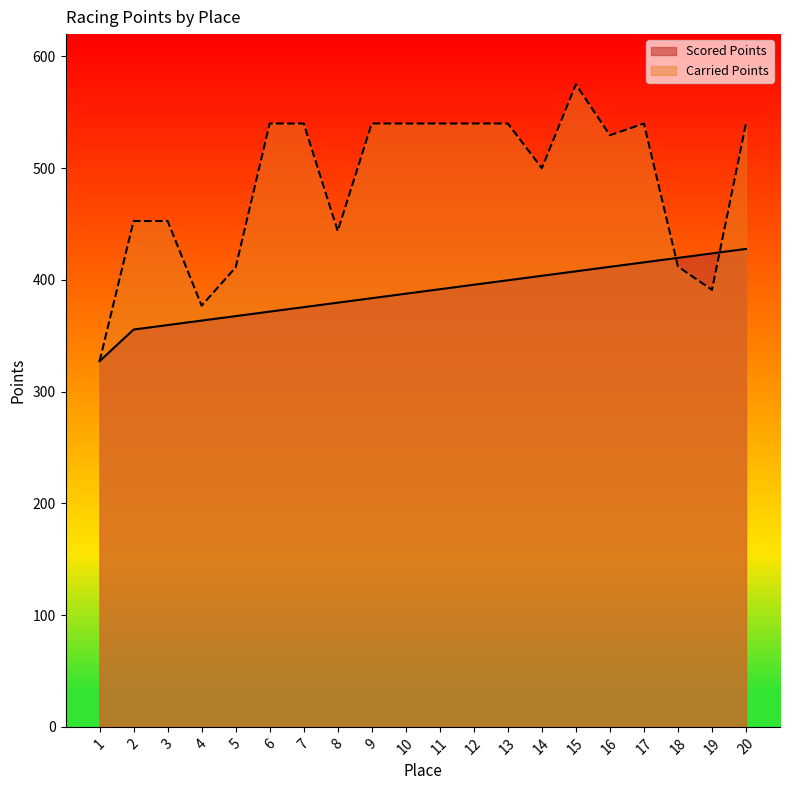

True or false: Carried Points and Scored Points cross at least once.

True